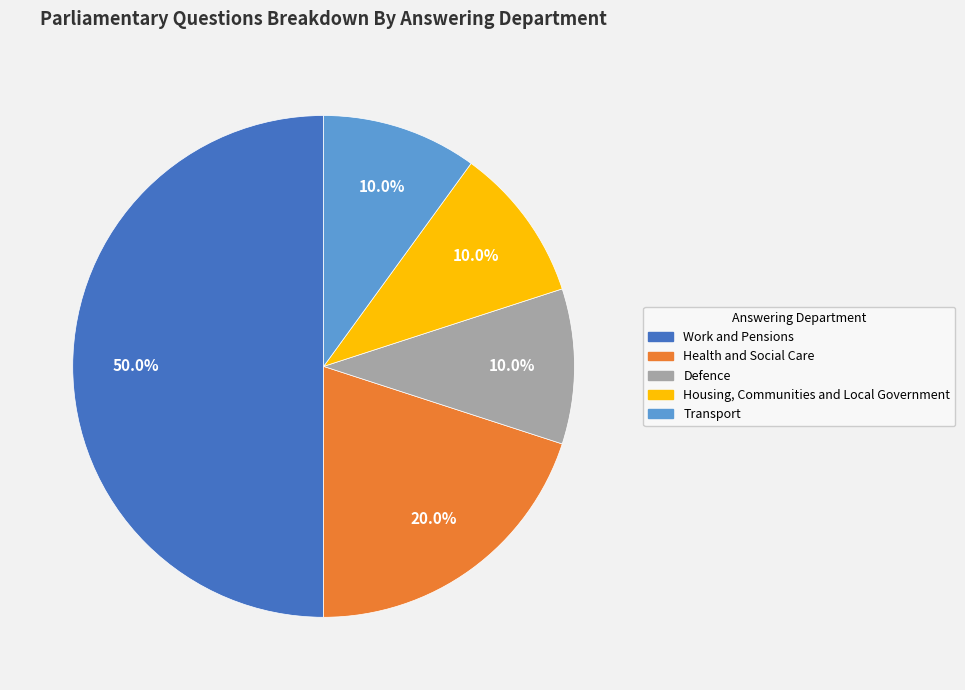

How many slices are in this pie chart?

5